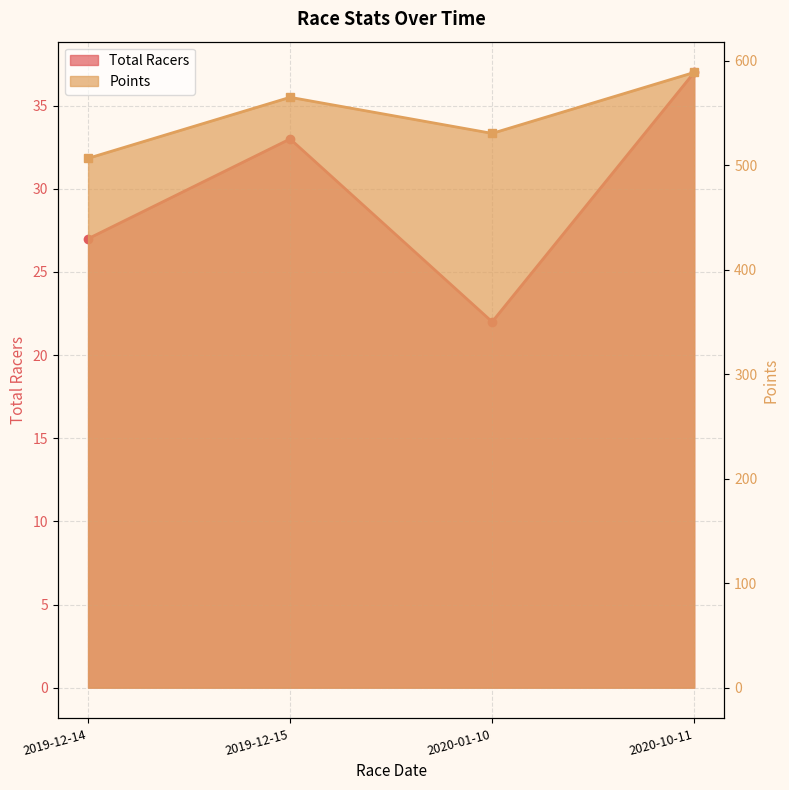

What is the approximate value of Points at 2020-01-10?

530.6